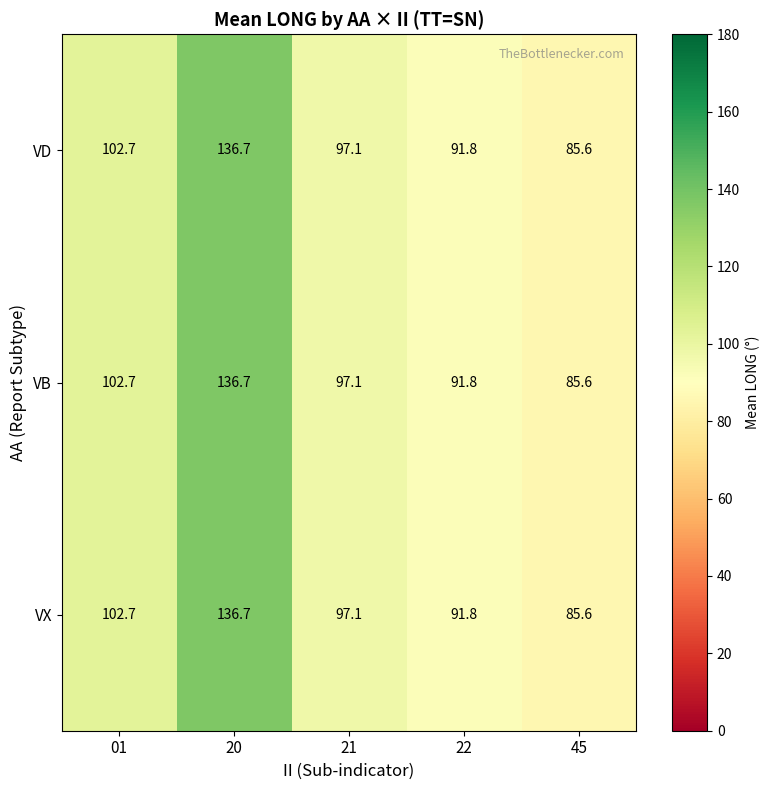

Reading left to right, what are all the values shown in this chart?

VD: 01=102.7	20=136.7	21=97.1	22=91.8	45=85.6
VB: 01=102.7	20=136.7	21=97.1	22=91.8	45=85.6
VX: 01=102.7	20=136.7	21=97.1	22=91.8	45=85.6